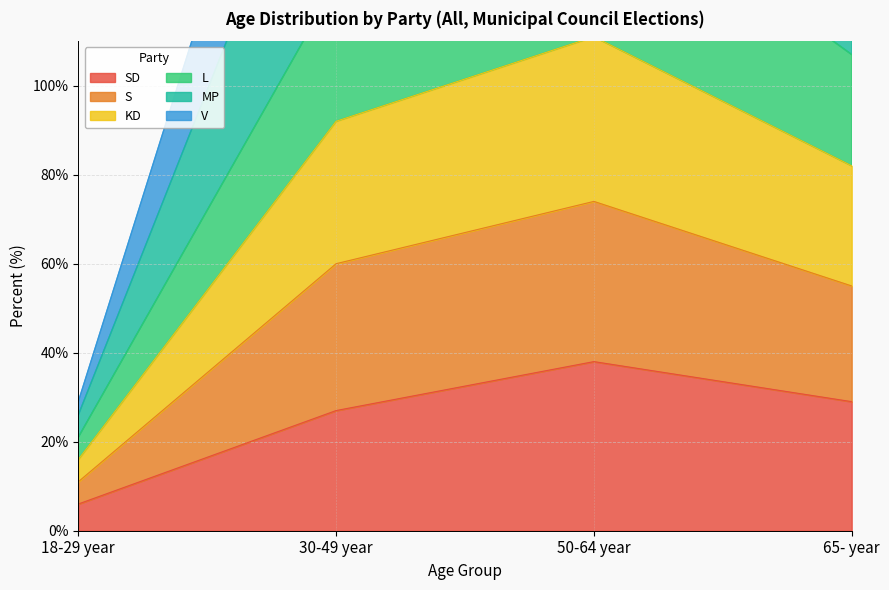

What is the lowest value of the SD series?

6